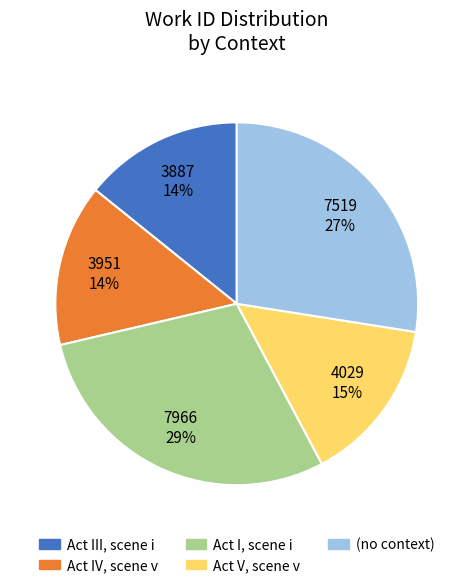

Is there any slice that represents more than half of the pie?

No